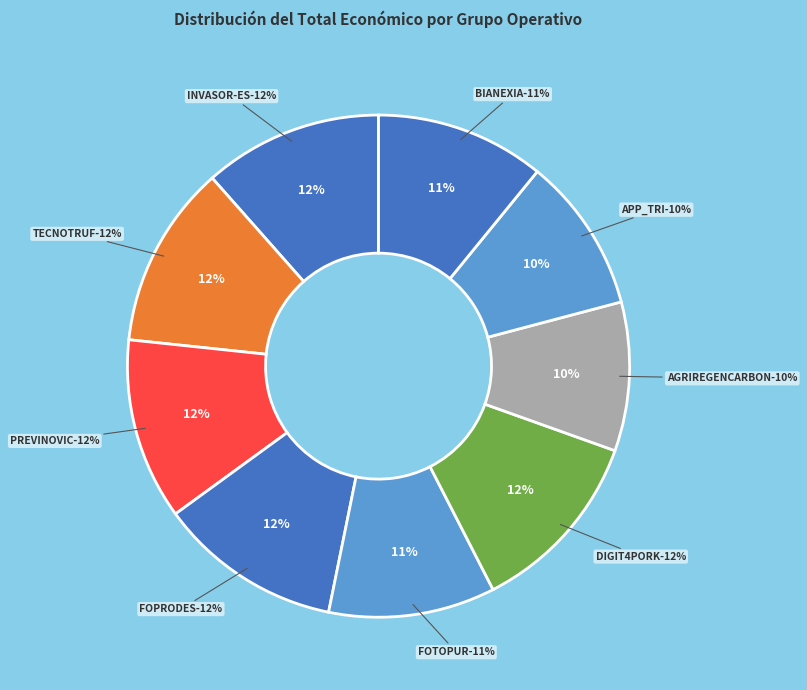

What percentage is the APP_TRI slice, to the nearest percent?

10%